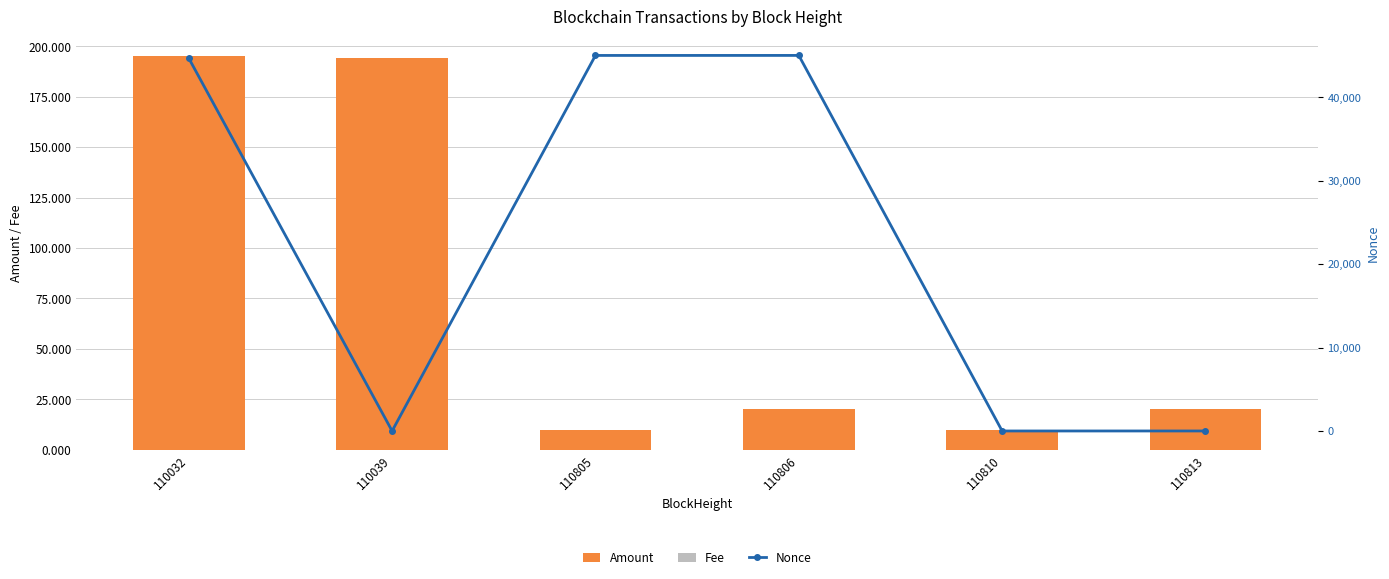

Which series has the widest spread of values?

Nonce